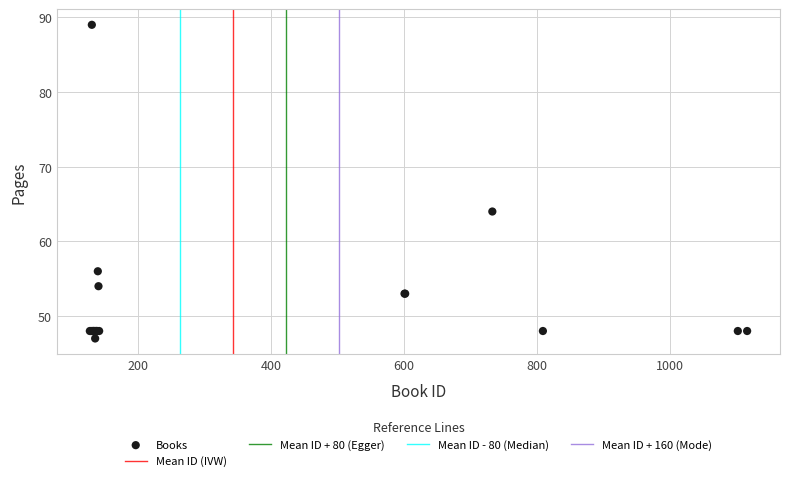

What Y value in the scatter plot is closest to 68?

64